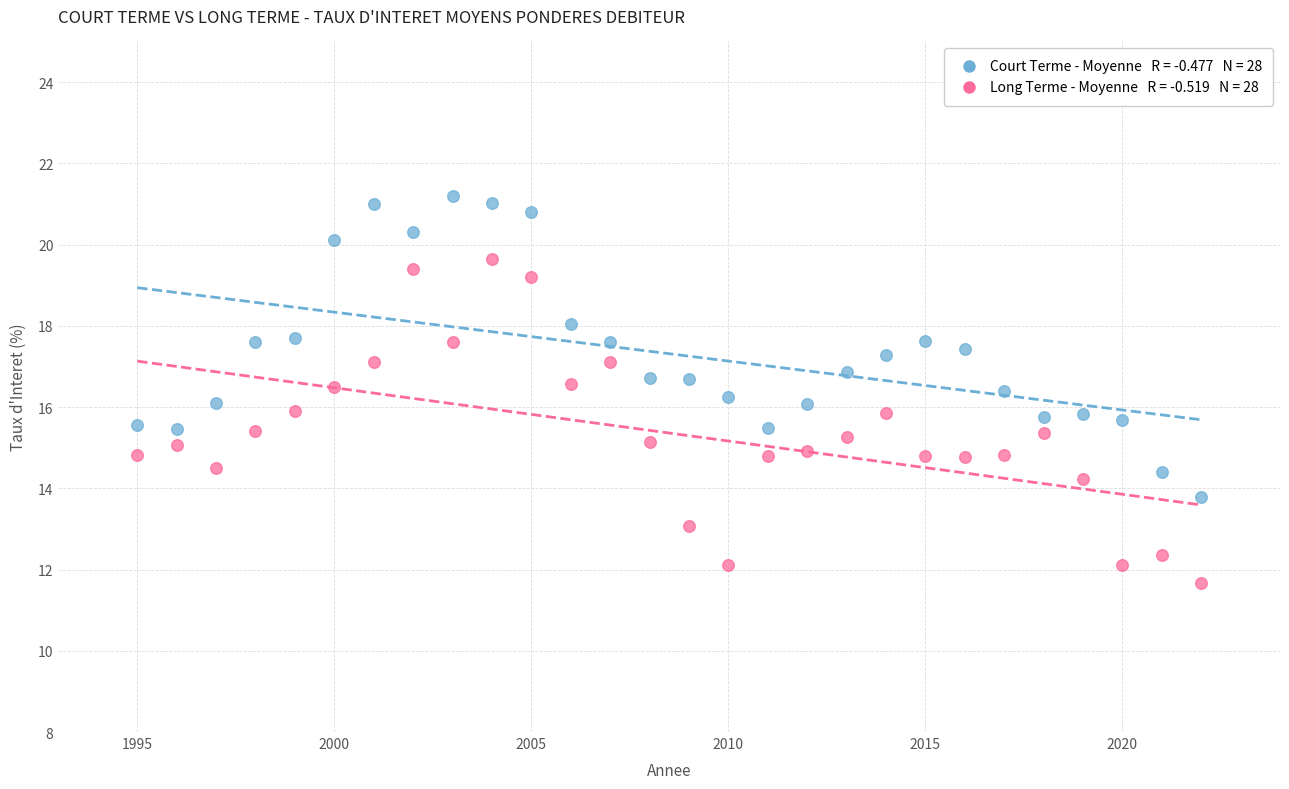

Across all data points, what is the range of X values (max minus min)?

27.0